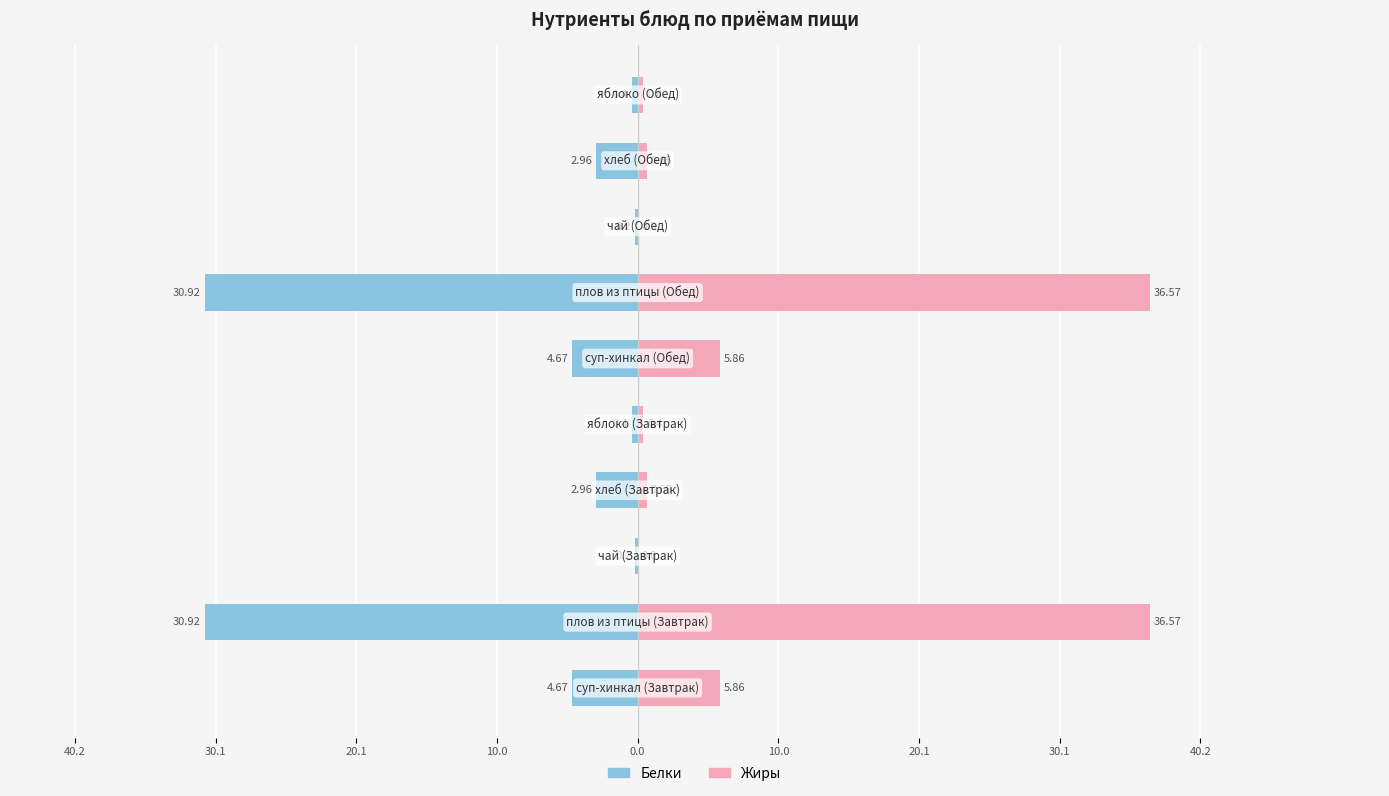

What is the approximate value of Жиры at 10.0?

5.9